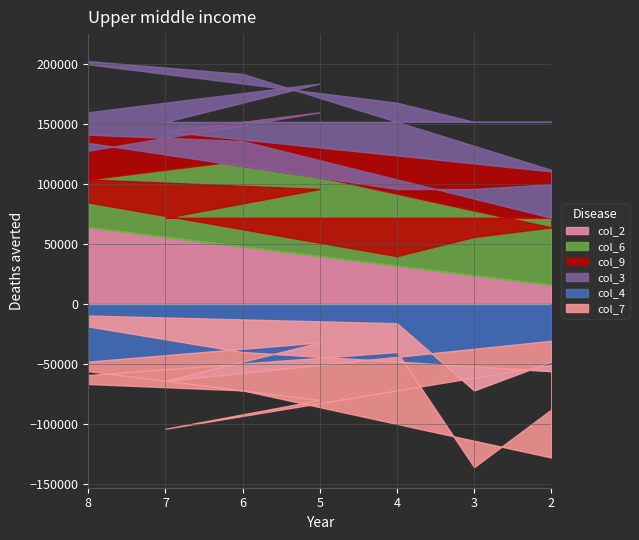

Which has a higher value, 6 or 4?

6